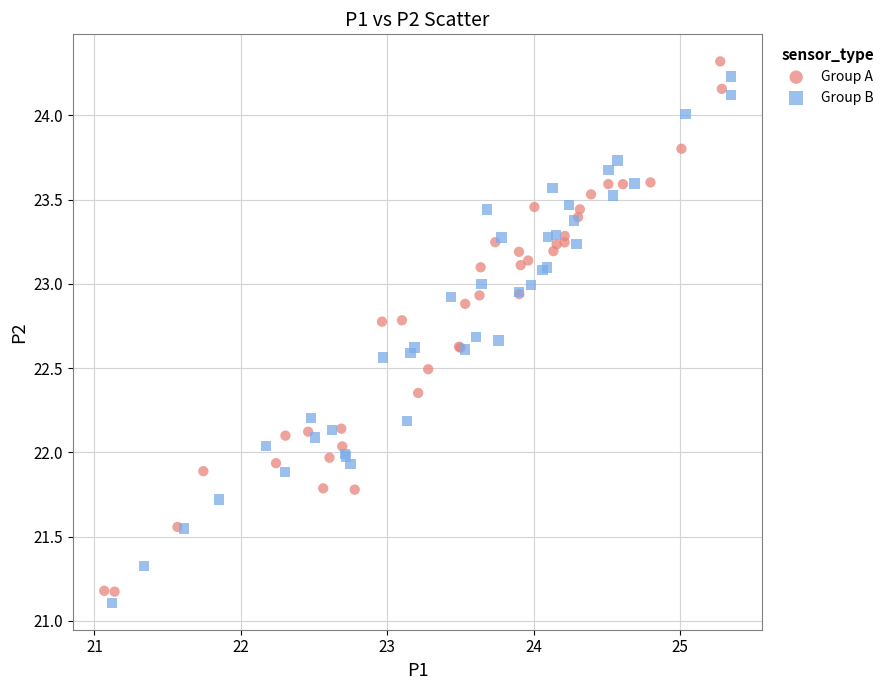

Which series has the largest Y range (max minus min)?

Group A